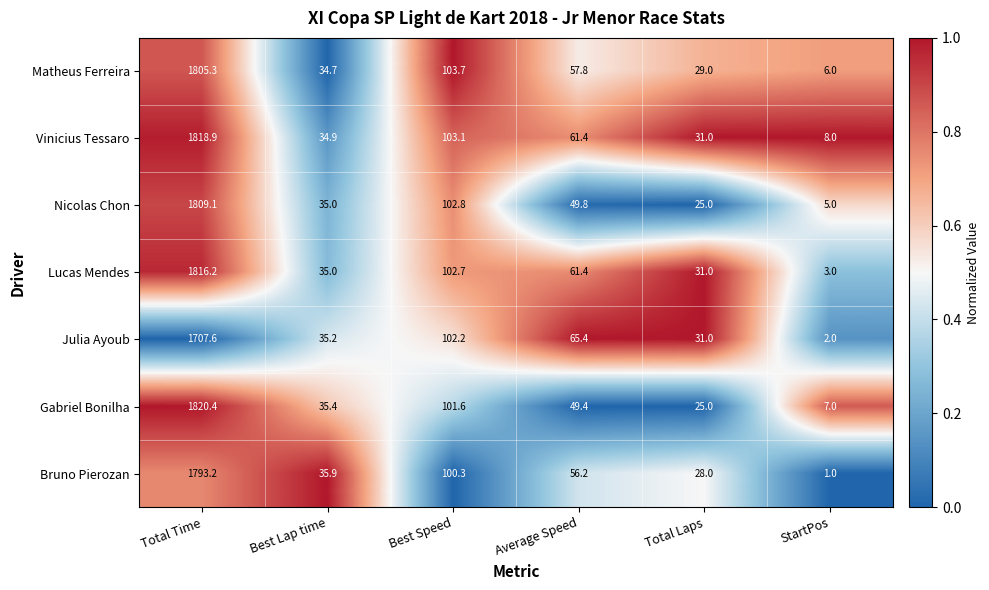

Which category has the highest value in the Julia Ayoub series?

Total Time